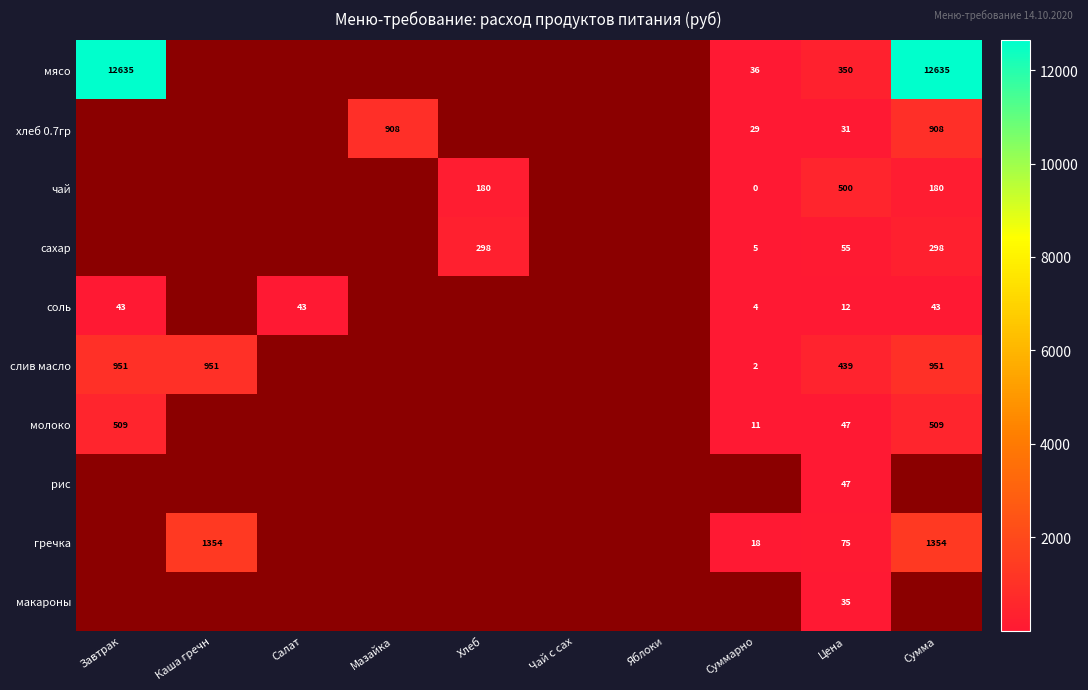

At which category is the sum across all series the highest?

Сумма